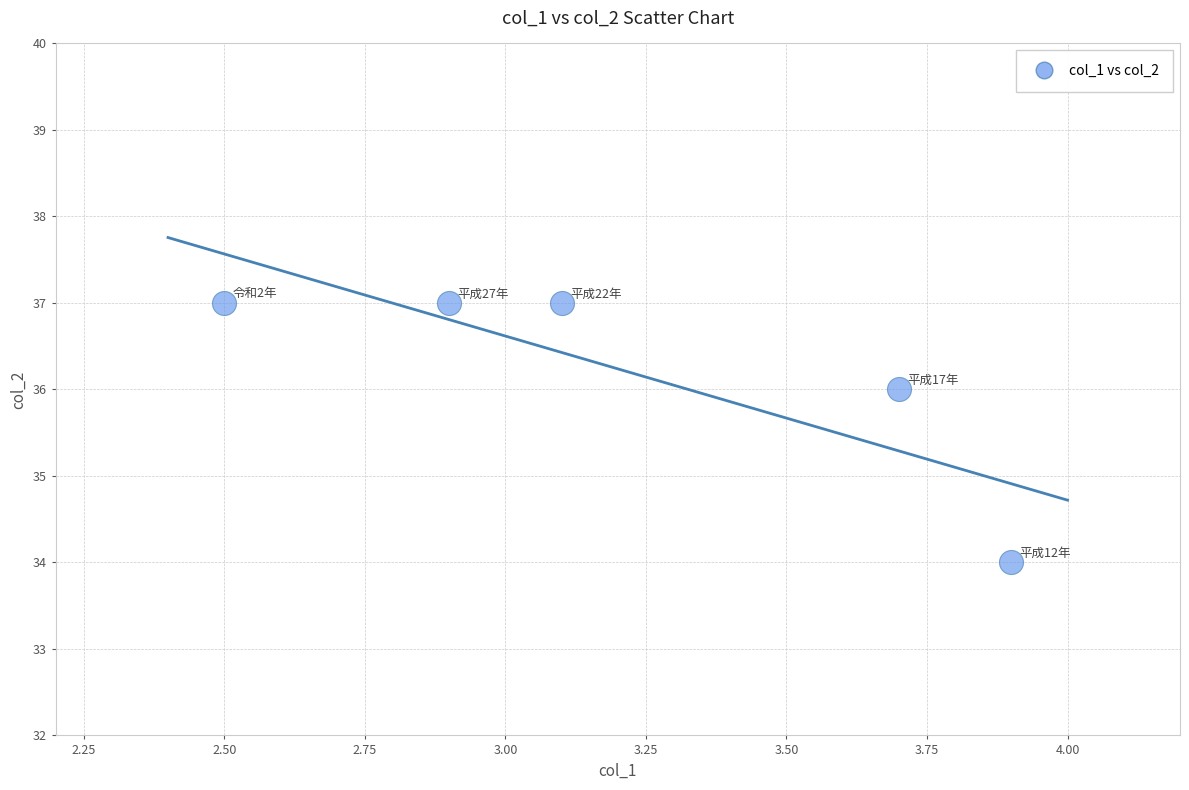

What is the range of Y values (max minus min)?

3